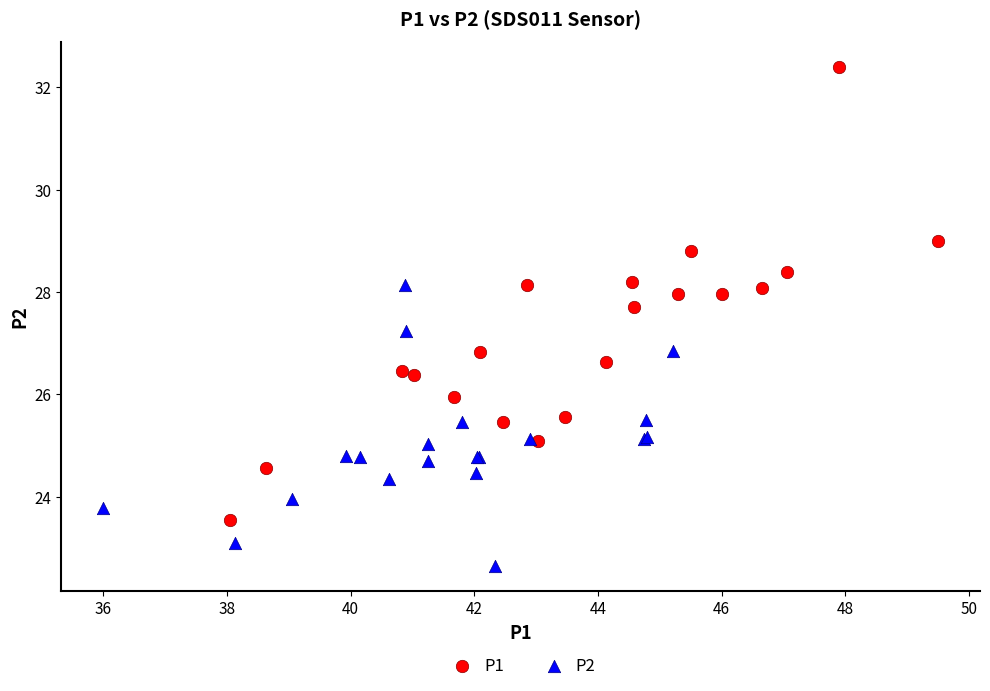

What are all the series names shown in the legend?

P1, P2